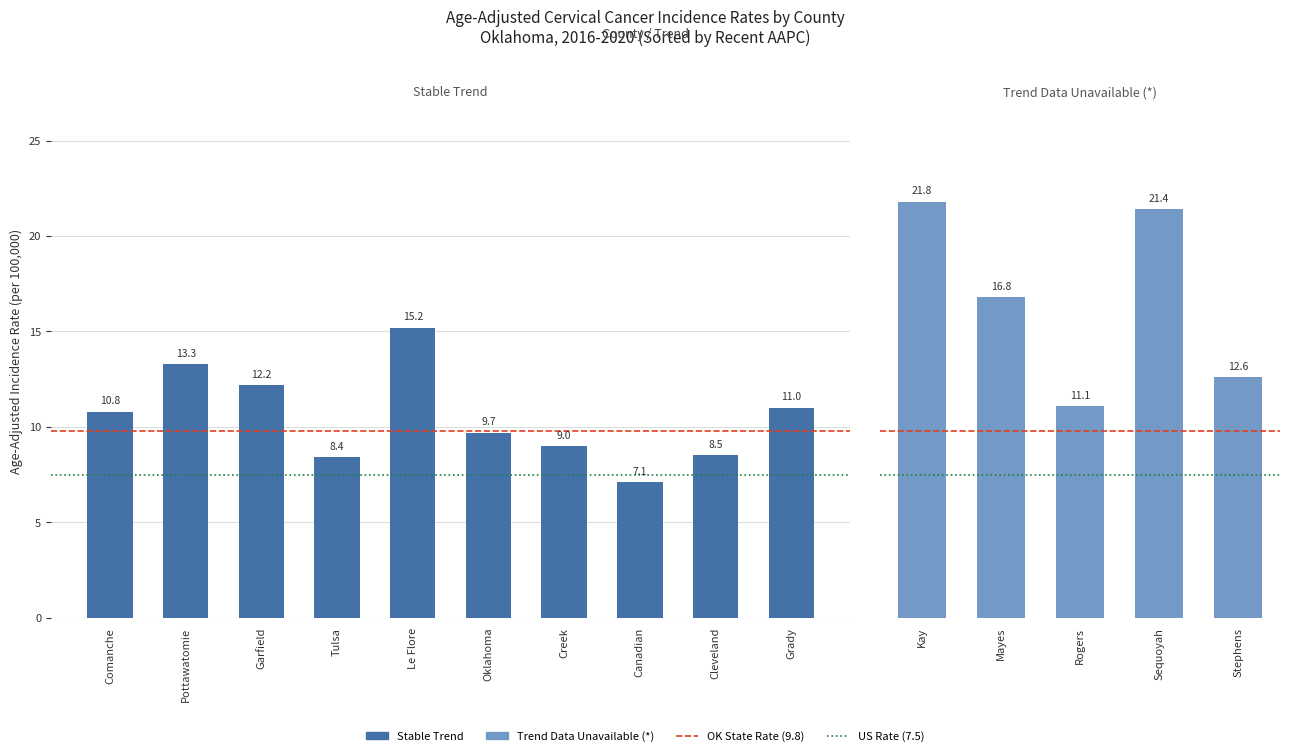

What is the value of the 9th bar from the left?

8.5